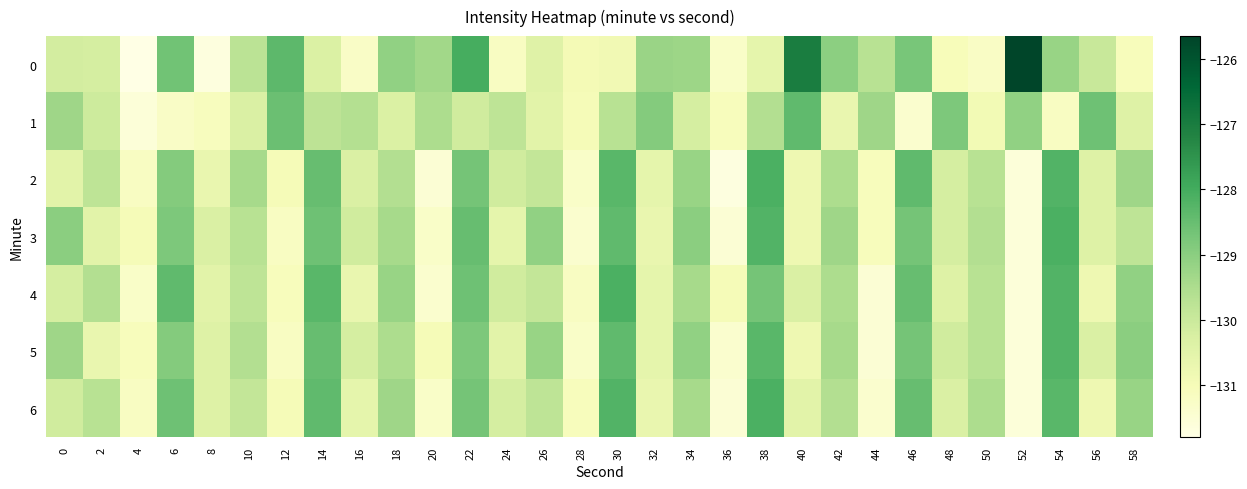

Between 24 and 18, which is larger?

18